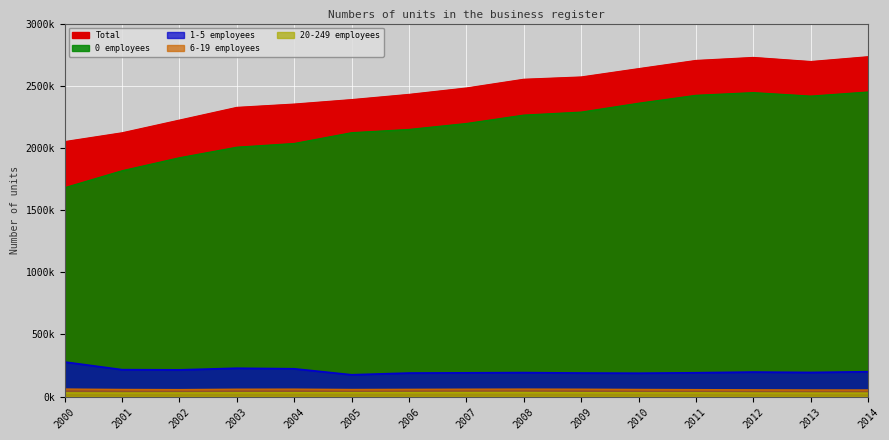

What is the sum of all Total values?

36995094